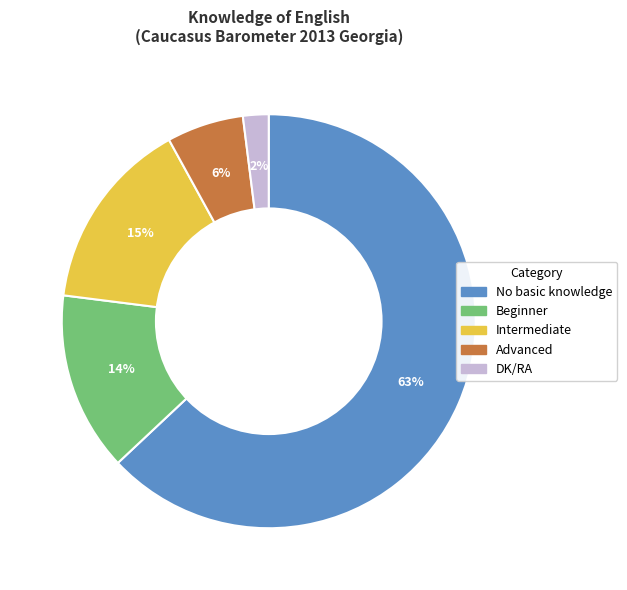

To the nearest percent, what portion does Intermediate represent?

15%